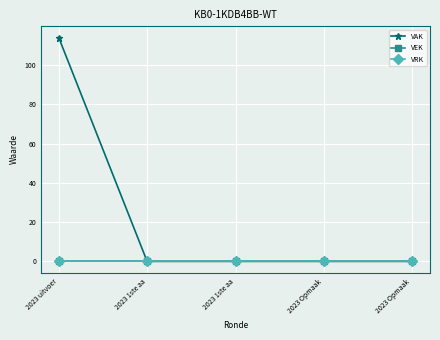

True or false: VAK and VEK cross at least once.

False